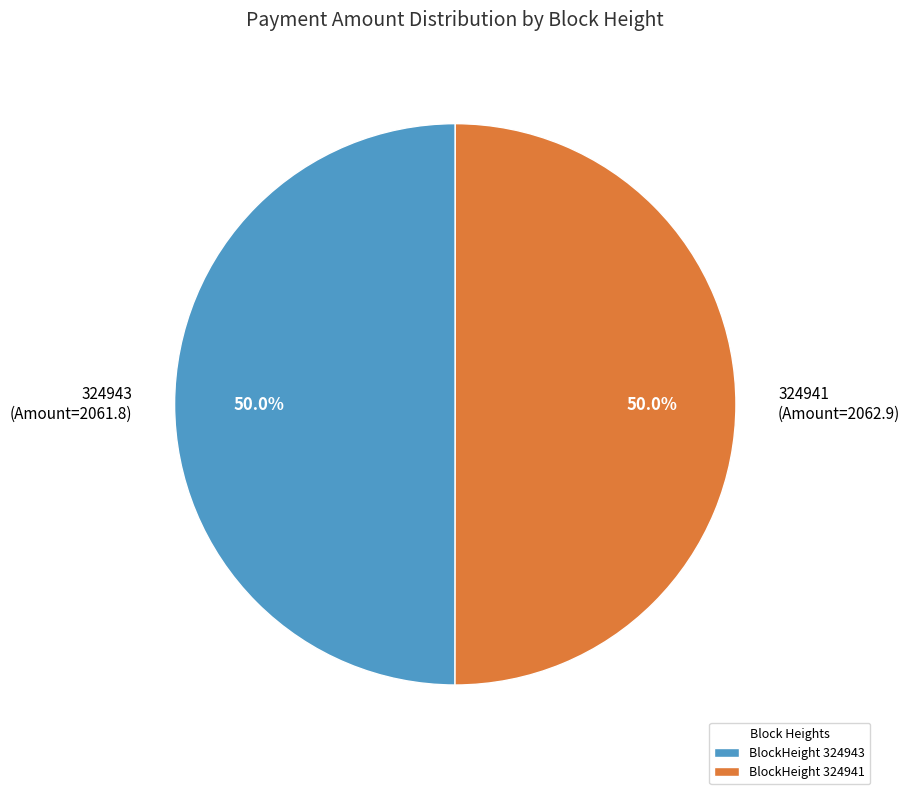

To the nearest percent, what is the difference between the 324941 and 324943 slice percentages?

0%